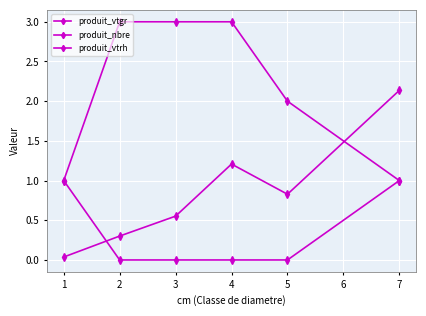

Is this an area chart (filled region under the line)?

No